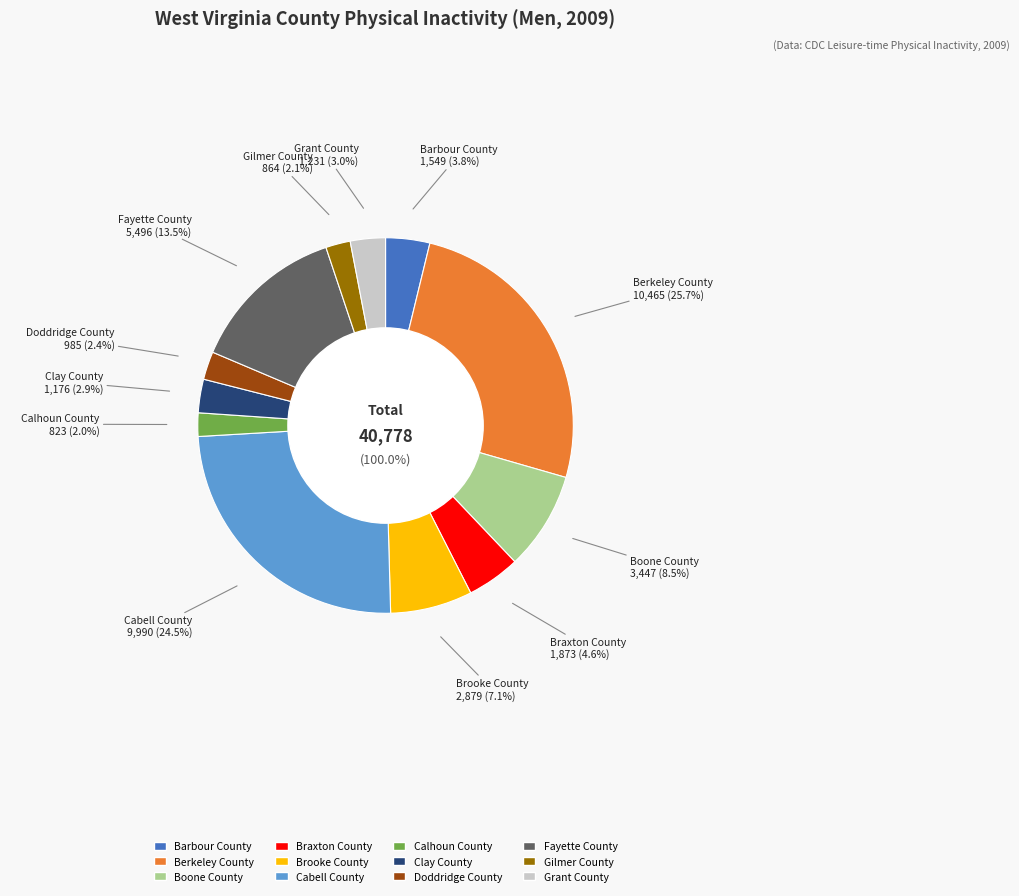

To the nearest percent, what is the difference between the Braxton County and Doddridge County slice percentages?

2%